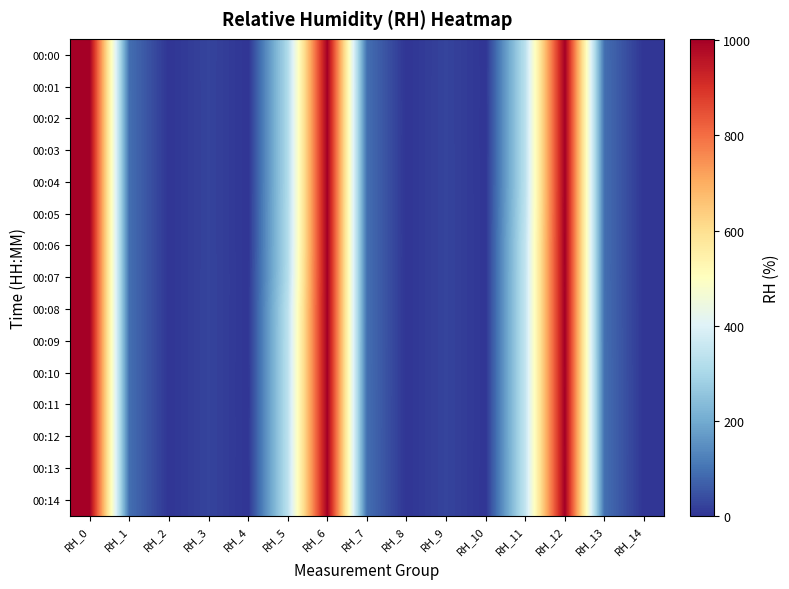

Rank the series at RH_11 from lowest to highest value.

00:00, 00:01, 00:02, 00:03, 00:04, 00:05, 00:06, 00:07, 00:08, 00:09, 00:10, 00:11, 00:12, 00:13, 00:14